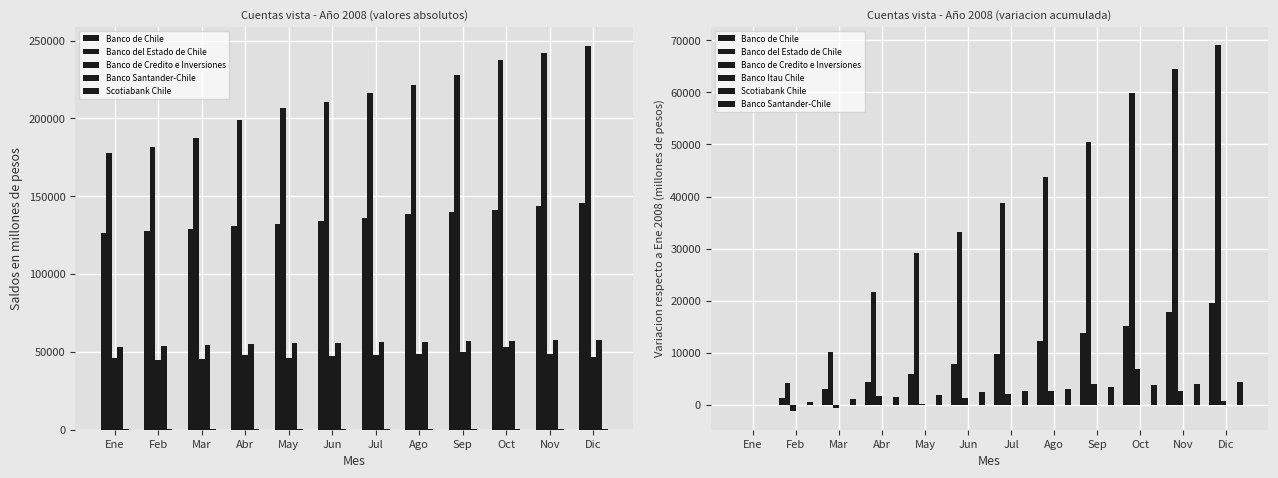

The Scotiabank Chile series shows 41 at Oct. True or false?

True